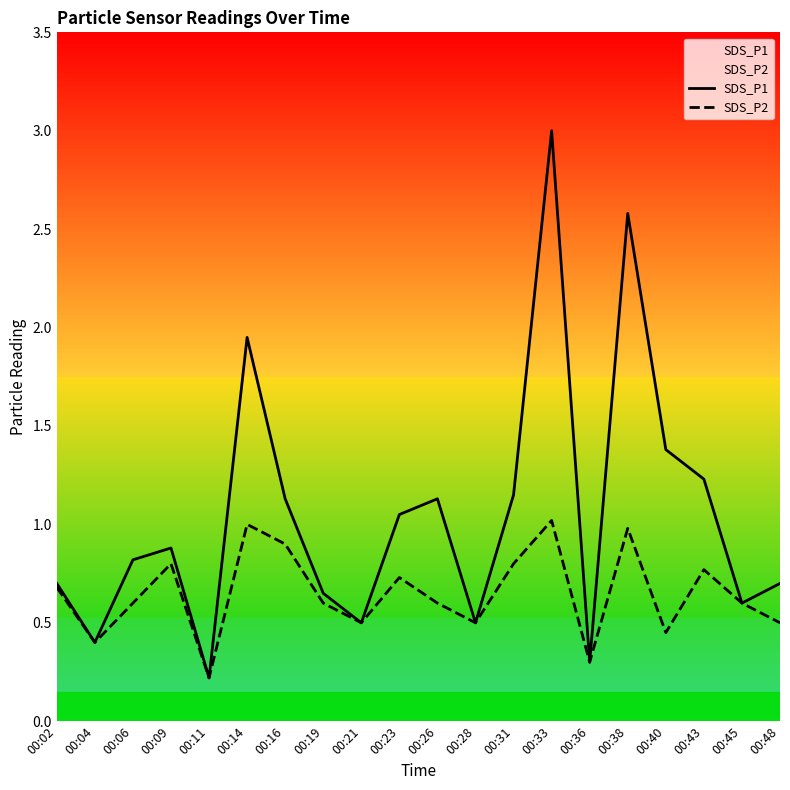

At which label is SDS_P2 closest to 0?

00:11